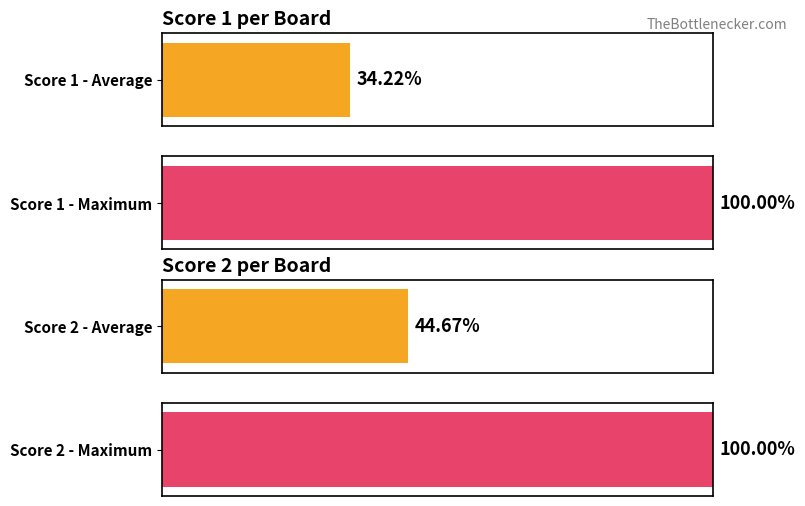

What are all the series names shown in the legend?

Score 1, Score 2